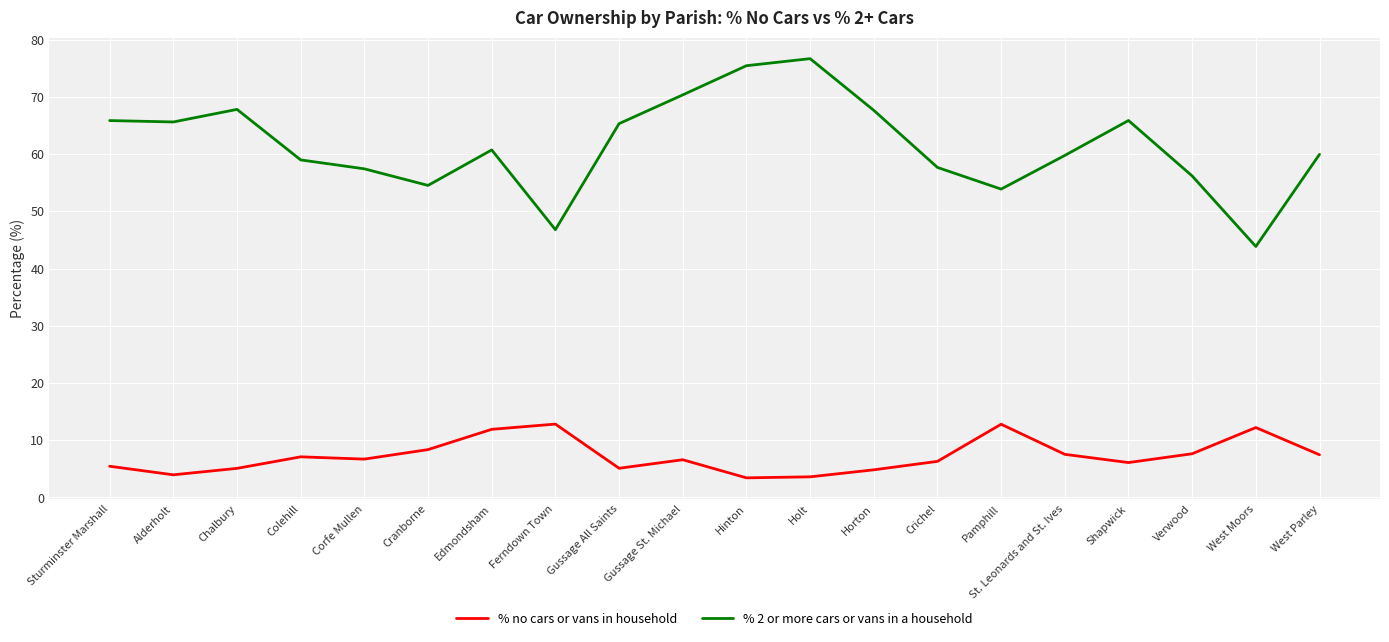

Does the chart display data point markers on the line(s)?

No